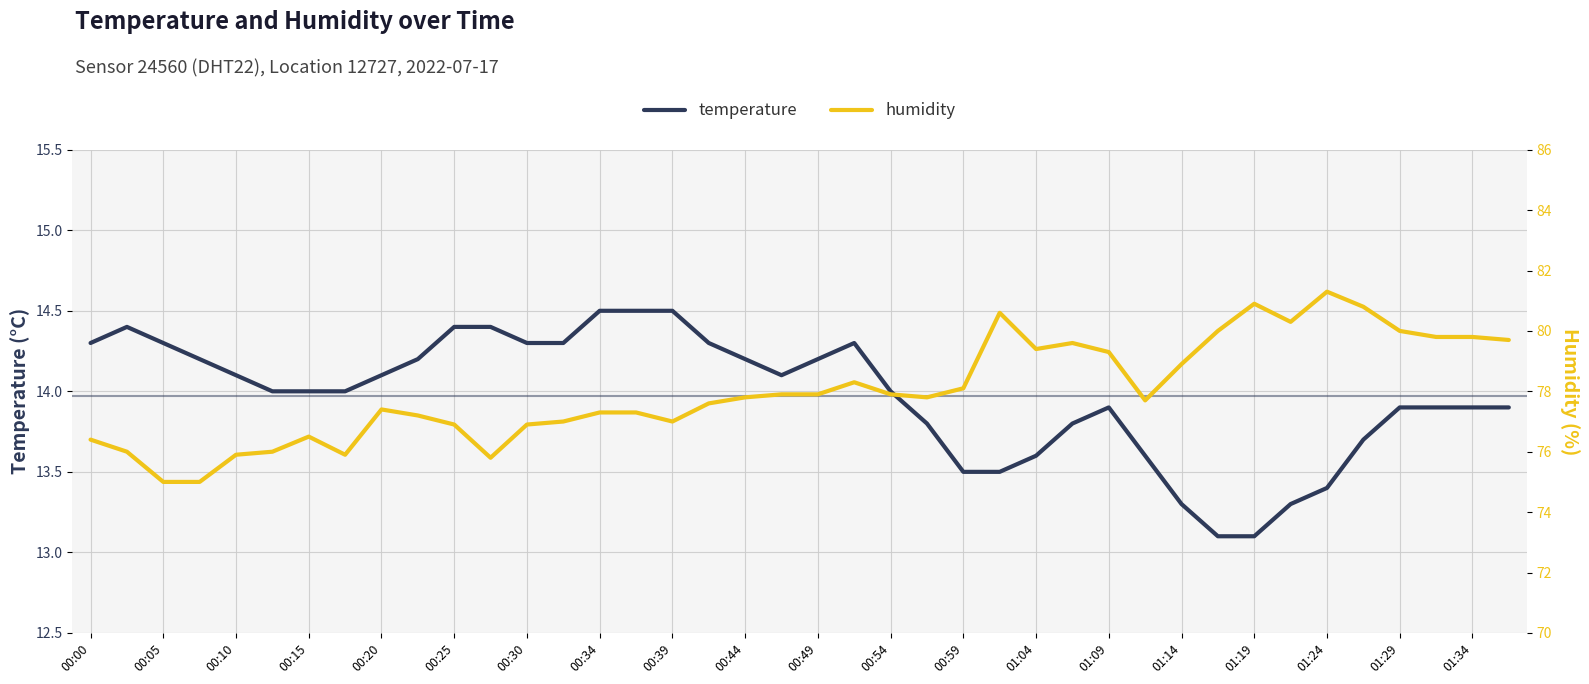

What is the difference between the maximum and second lowest values in the temperature series?

1.4